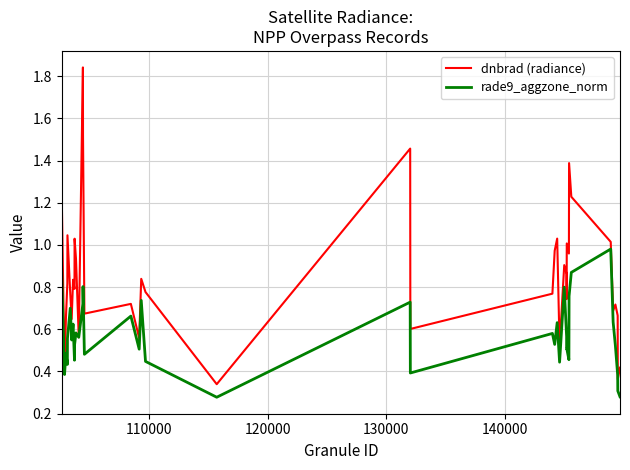

True or false: dnbrad (radiance) and rade9_aggzone_norm intersect in this chart.

False